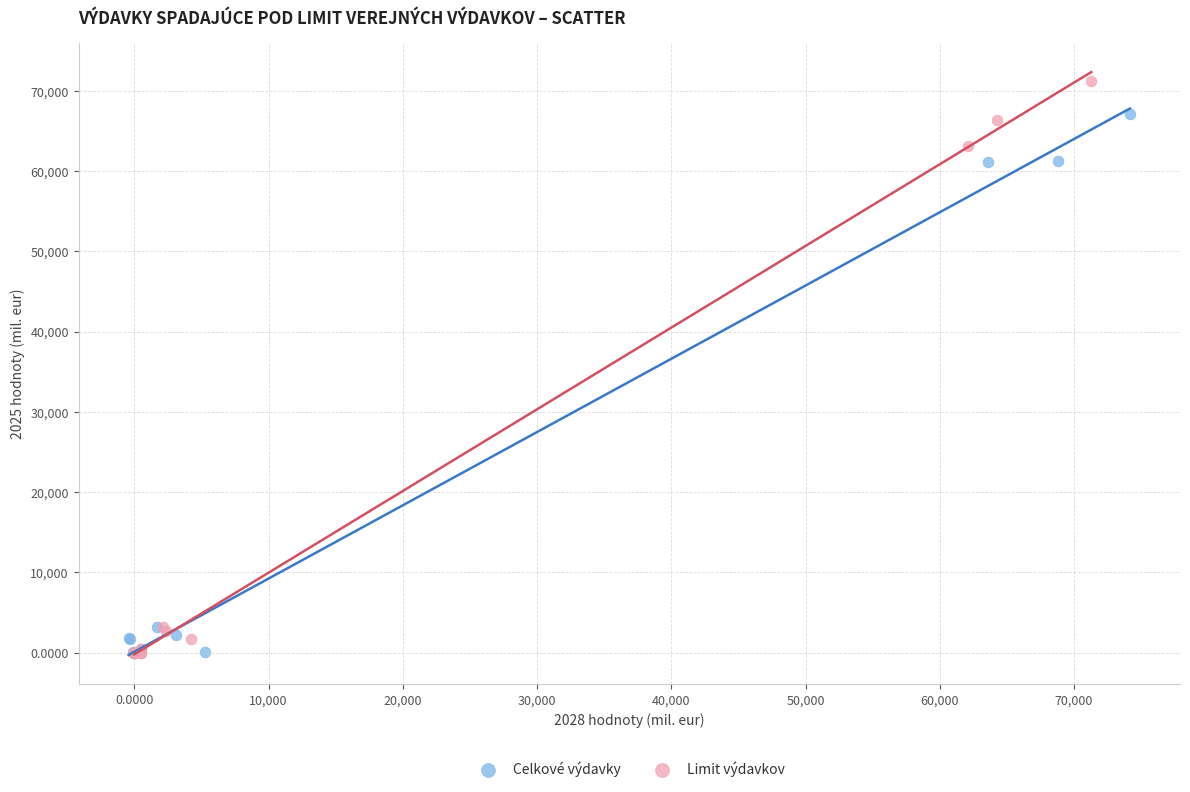

Which series contains the highest Y value?

Limit výdavkov